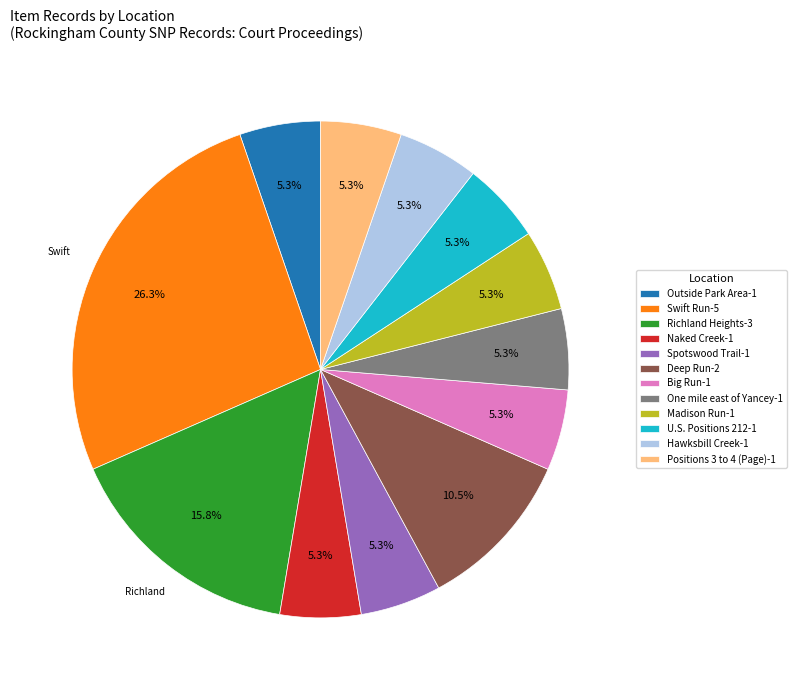

Which slice is the largest?

Swift Run-5